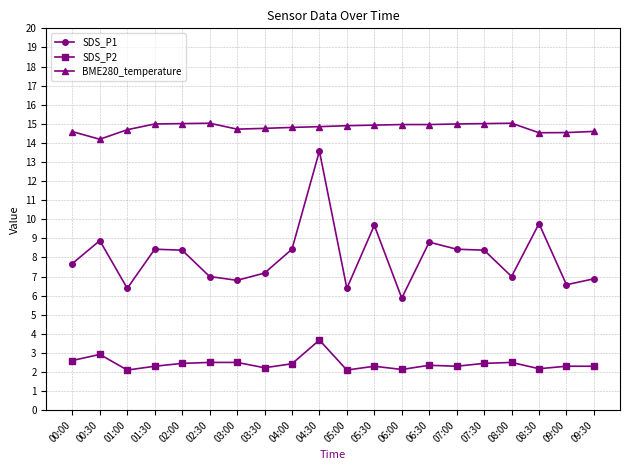

Where is the first local maximum for SDS_P1?

00:30